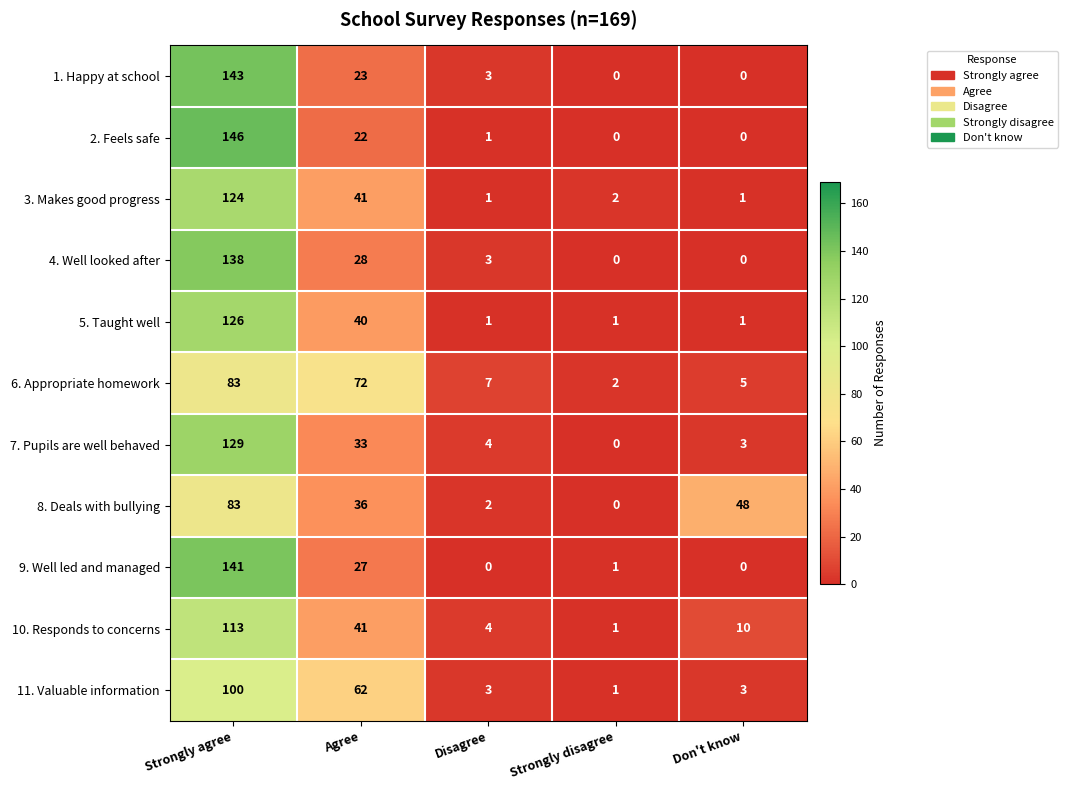

What is the total value across all series at Disagree?

29